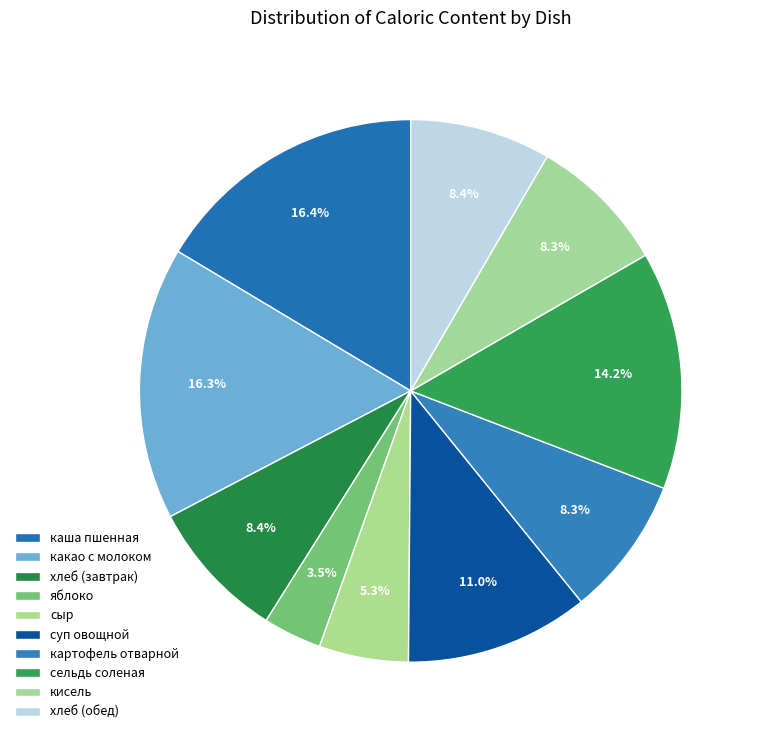

Is there any slice that represents more than half of the pie?

No